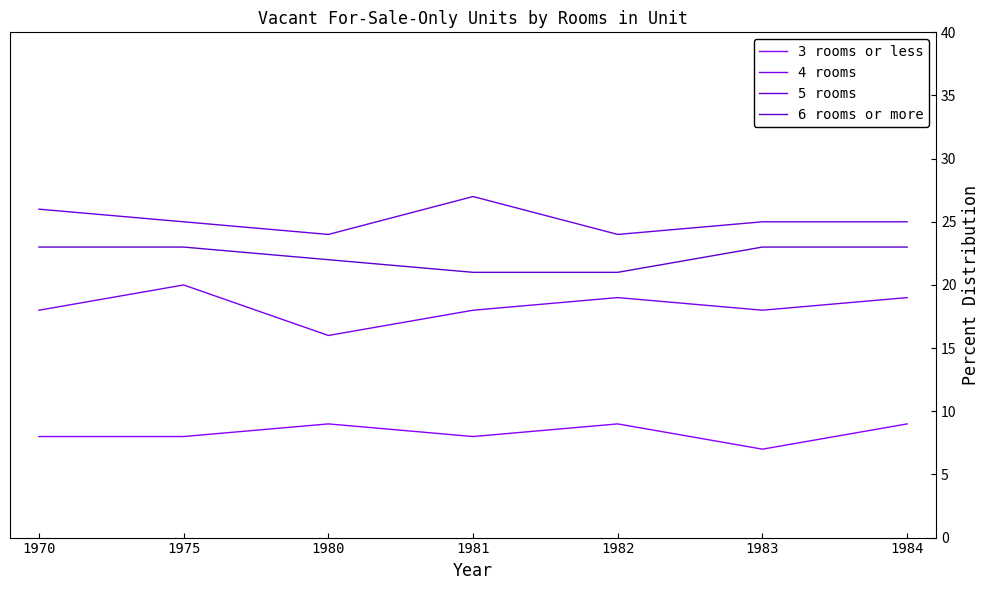

What is the maximum value for 6 rooms or more?

23